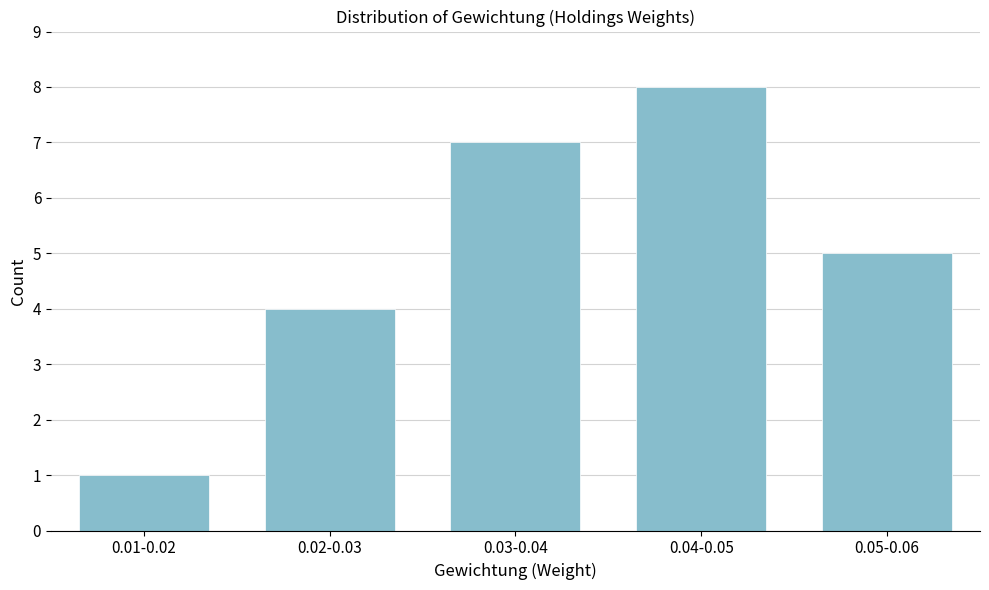

Reading left to right, extract all data points from this chart.

1	4	7	8	5